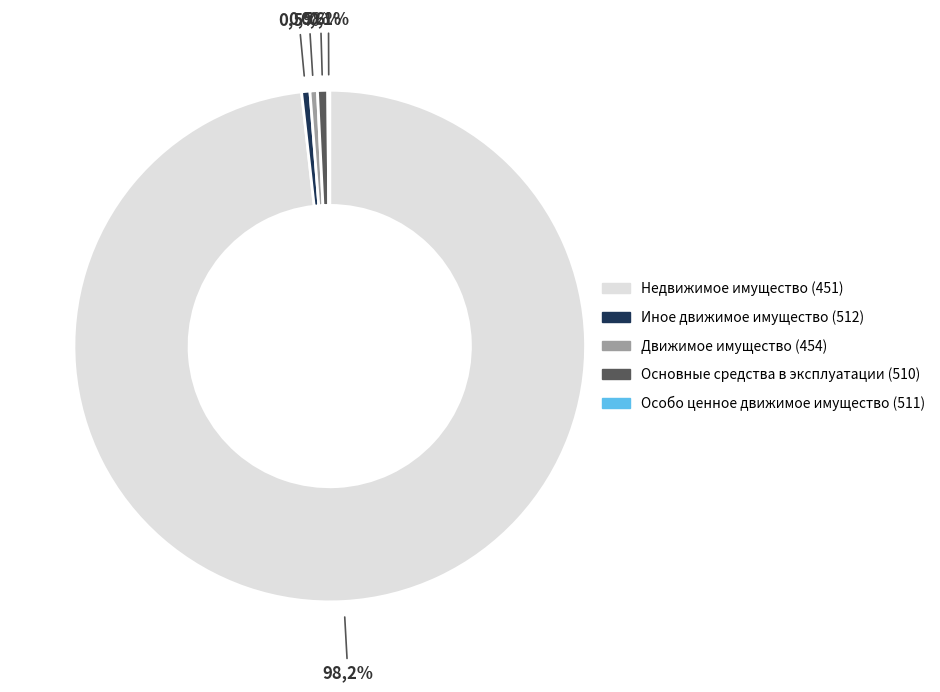

What is the majority slice?

Недвижимое имущество (451)